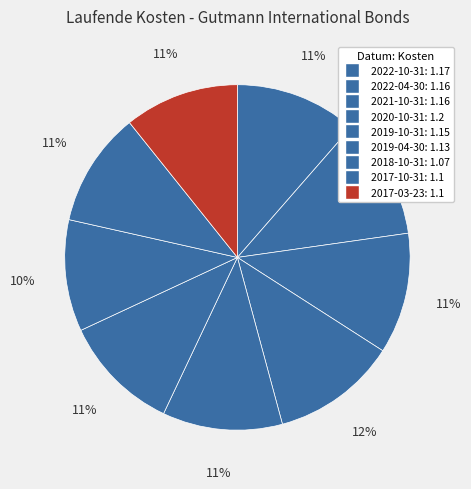

Does 2017-10-31 represent more than half of the total?

No